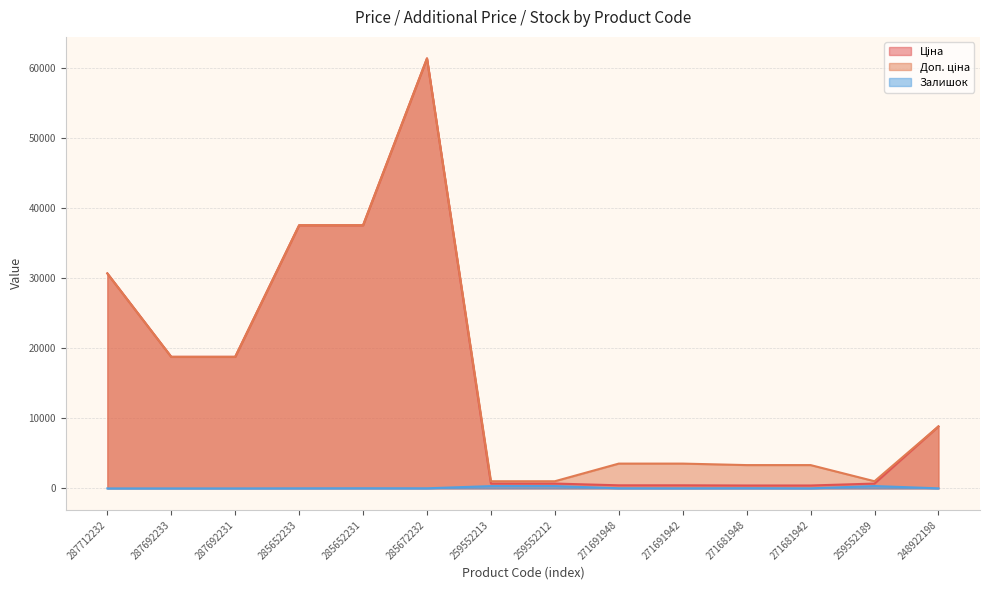

Where is the first local maximum for Ціна?

285672232